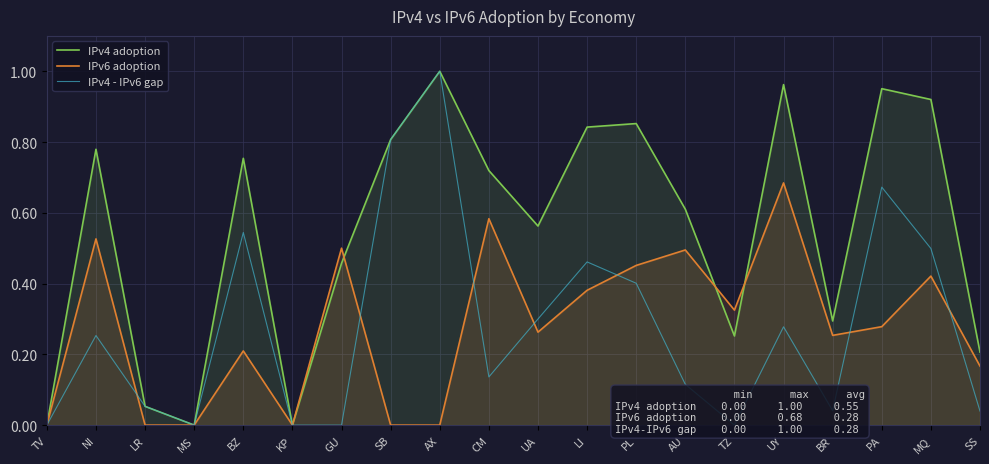

How many lines are shown in the chart?

3